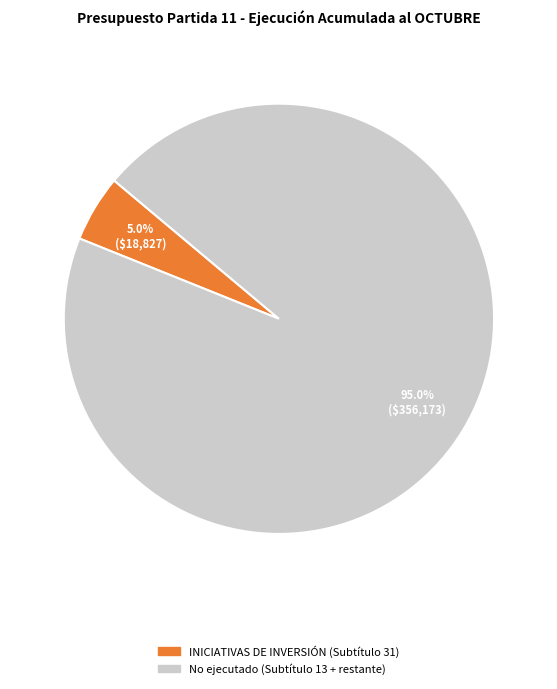

Which category has the biggest portion of the pie?

No ejecutado (Subtítulo 13 + restante)